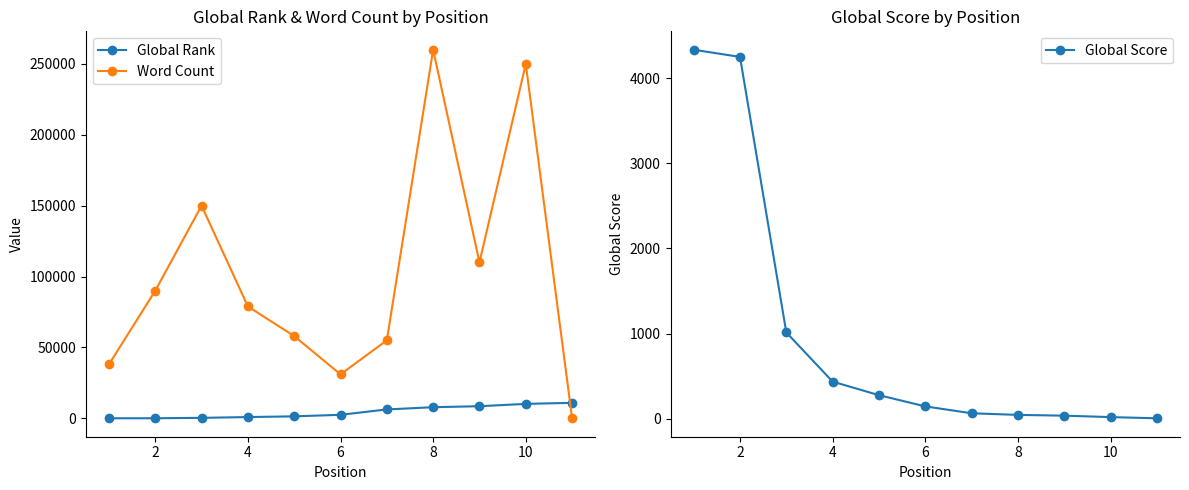

How many series are shown in this chart?

3